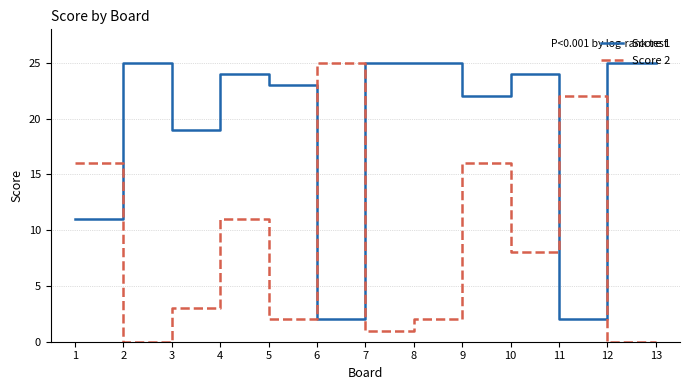

Count the number of data series in this chart.

2